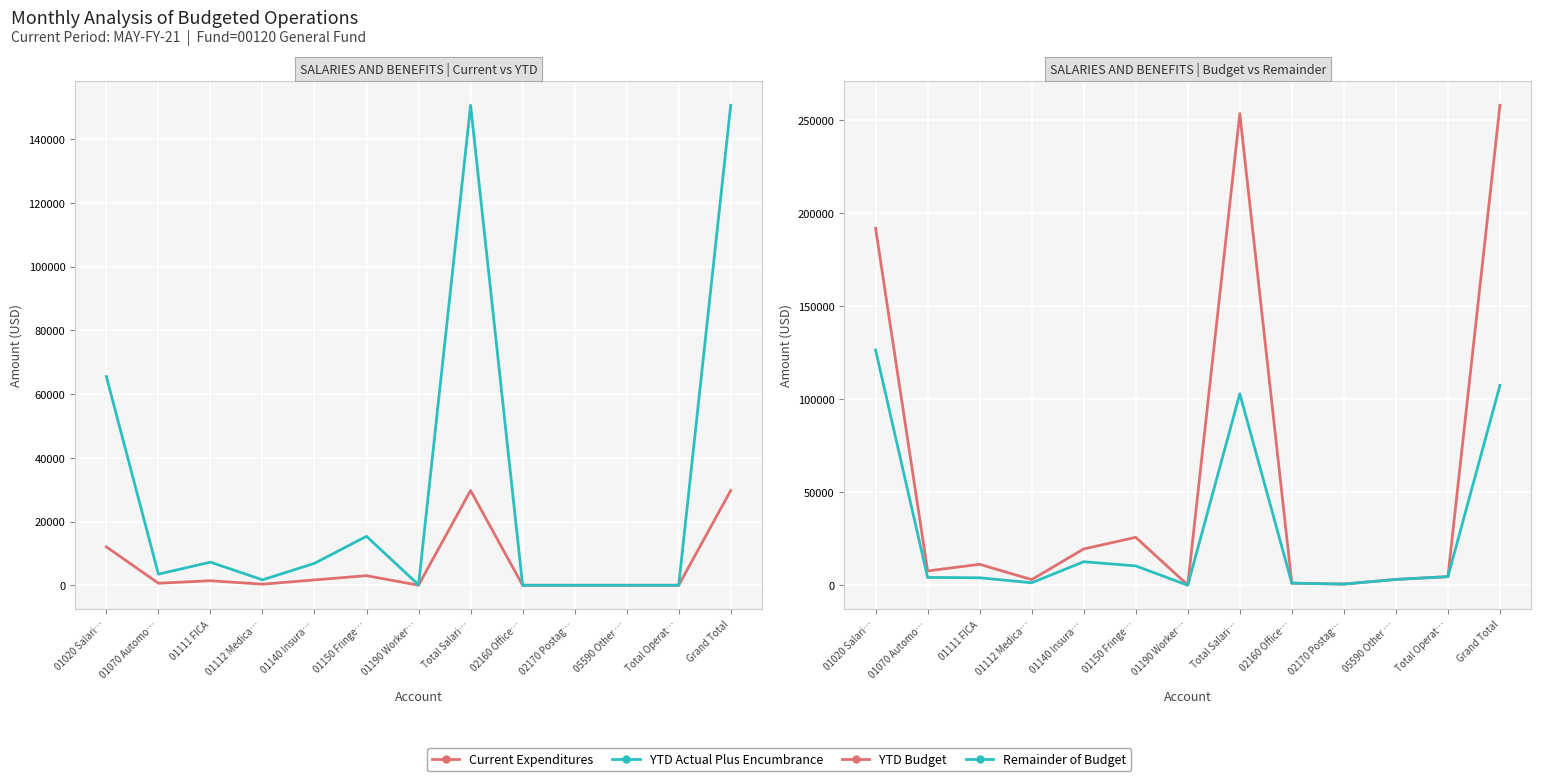

What is the sum of the YTD Budget values at 01020 Salari… and 05590 Other …?

194912.0